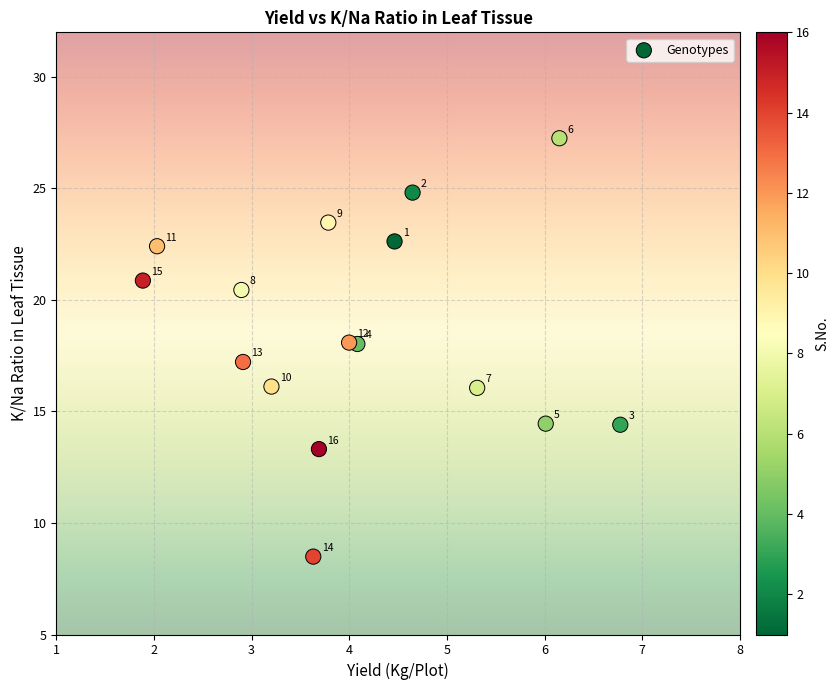

What is the range of Y values (max minus min)?

18.8